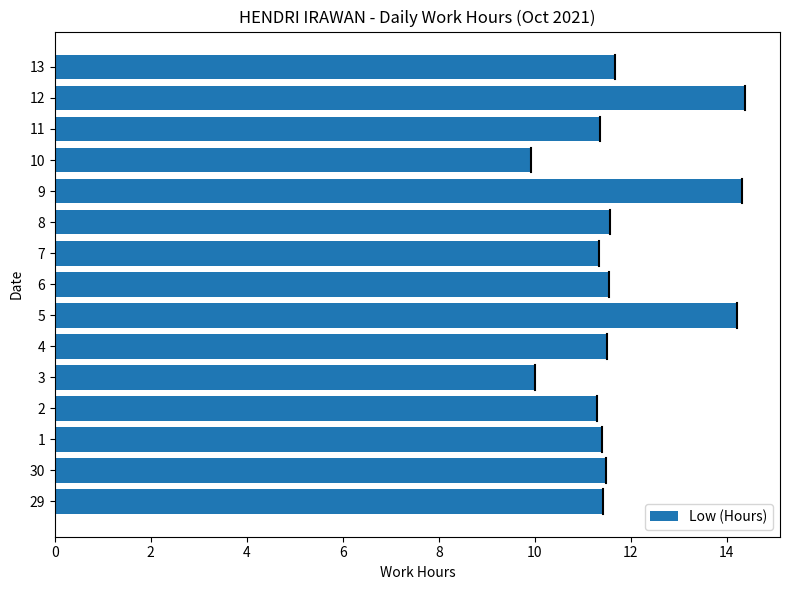

Which has a higher value, 9 or 6?

9